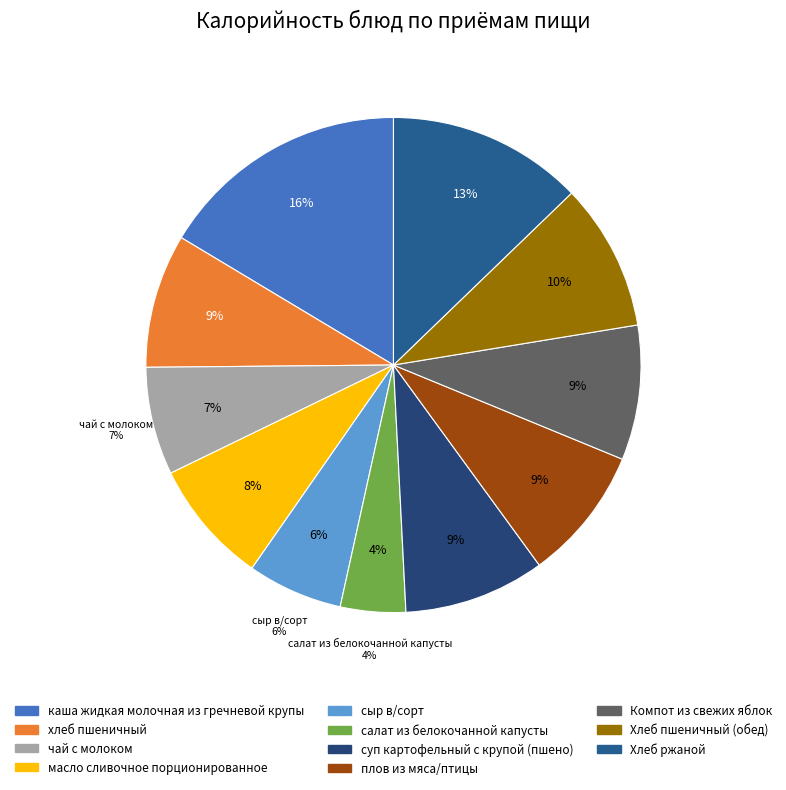

What is the smallest slice in the pie chart?

салат из белокочанной капусты